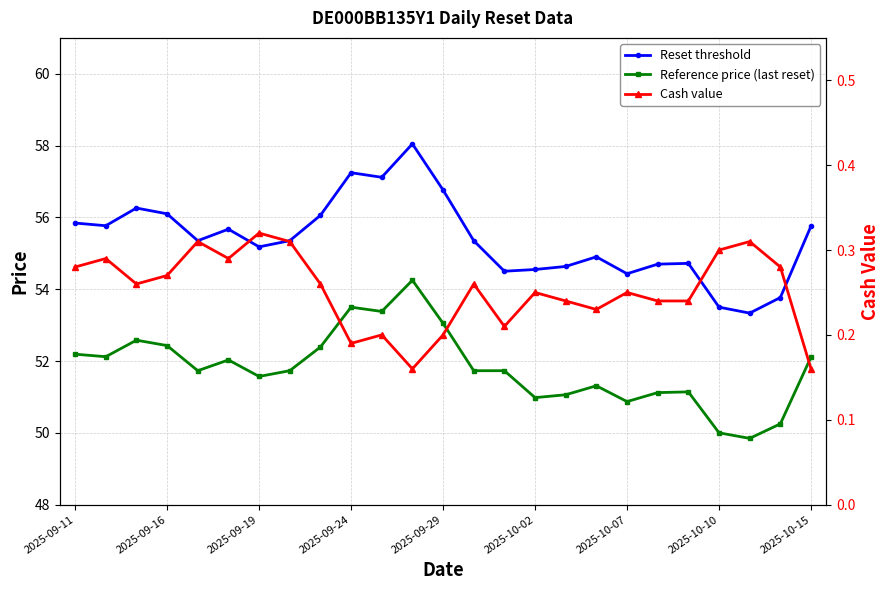

Which series has the largest range (max minus min)?

Reset threshold